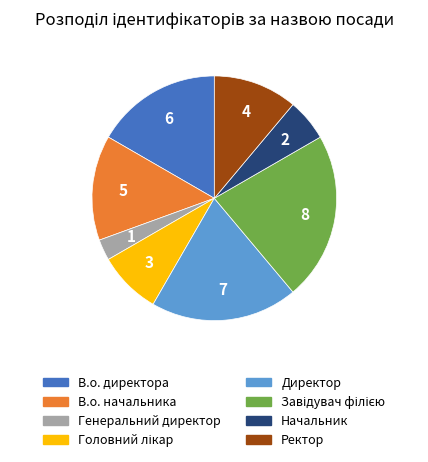

Does any single category account for the majority?

No